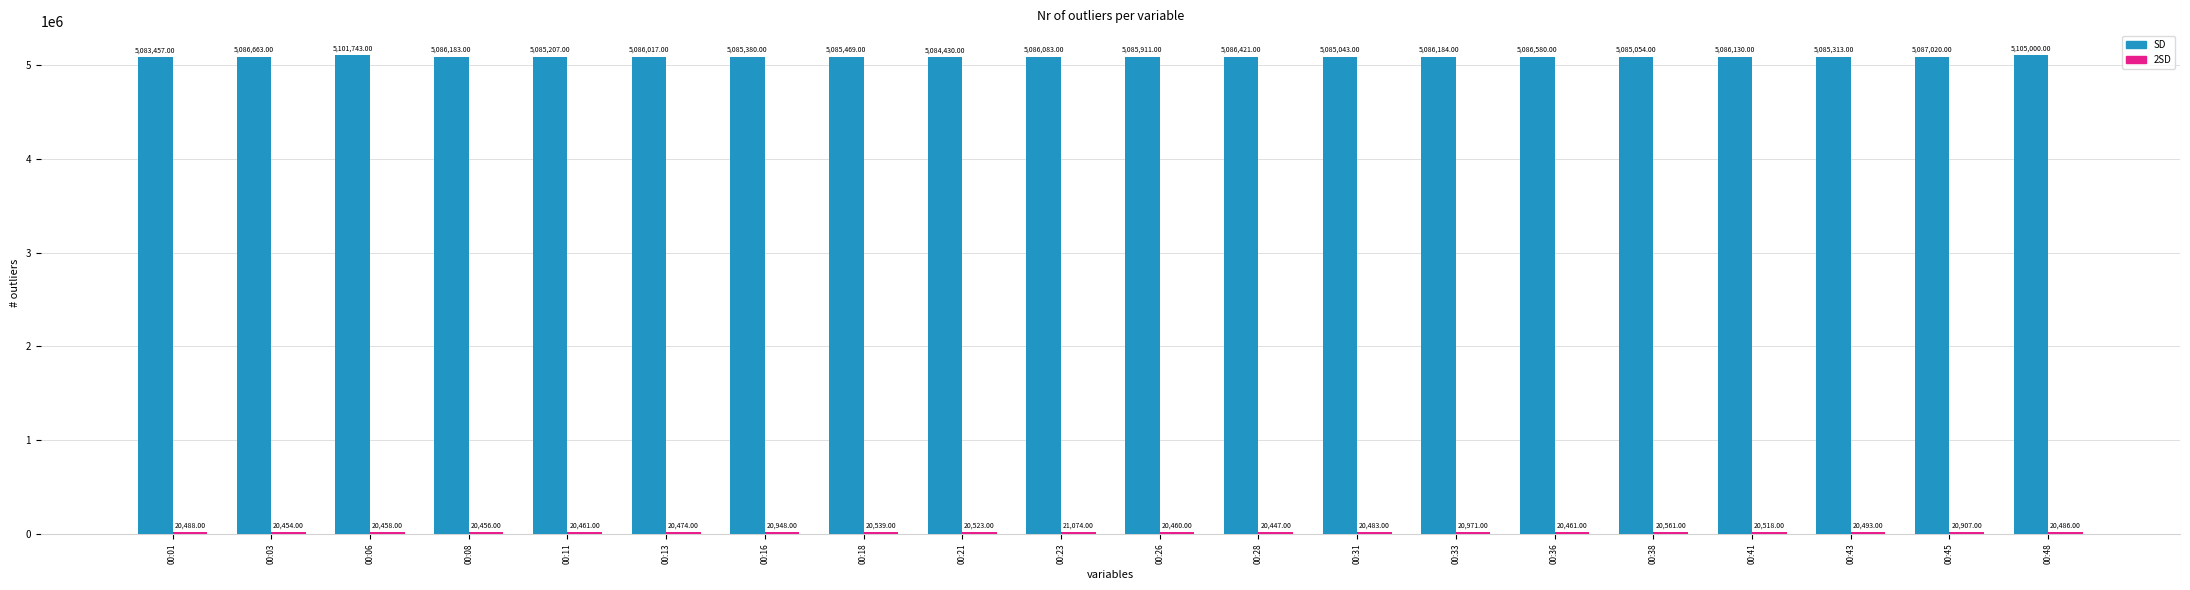

What is the average value of the SD series?

5087464